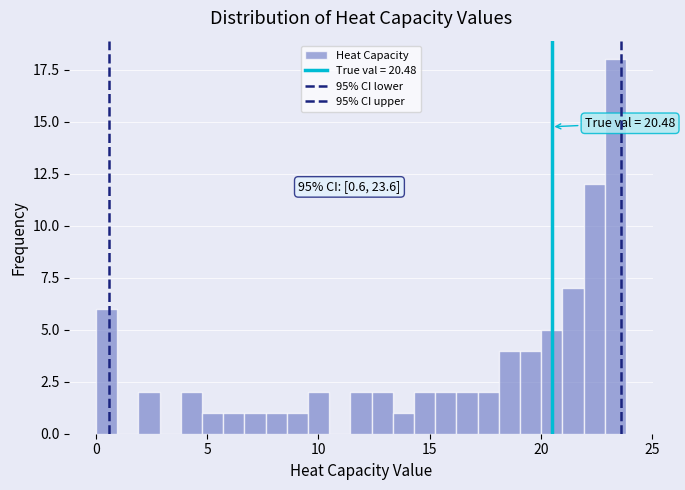

Around what value on the x-axis is the tallest bar? Give the approximate position of its centre, as read against the axis.

23.5